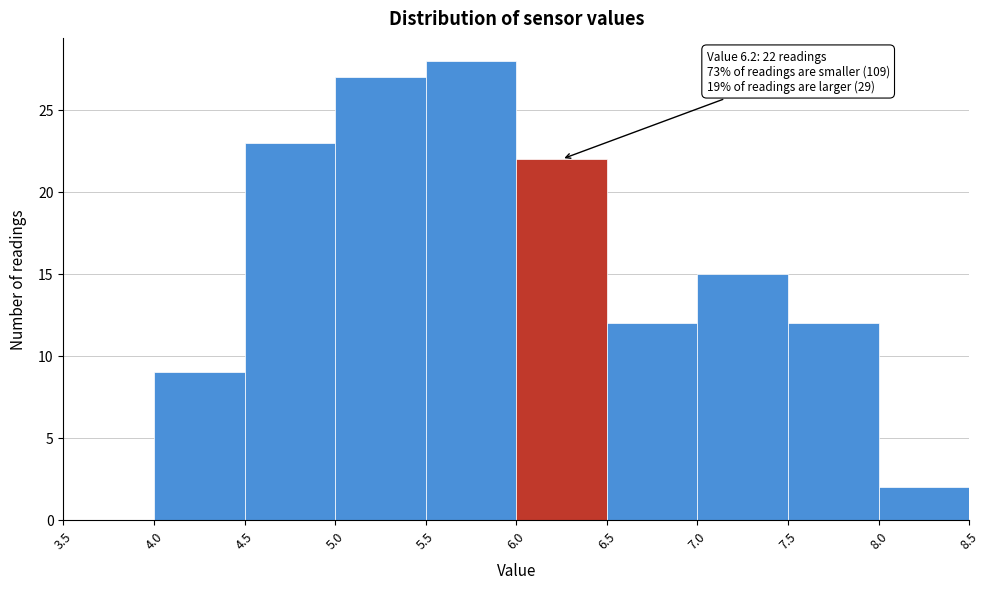

Over which range of the x-axis is the bar tallest?

5.5 to 6.0